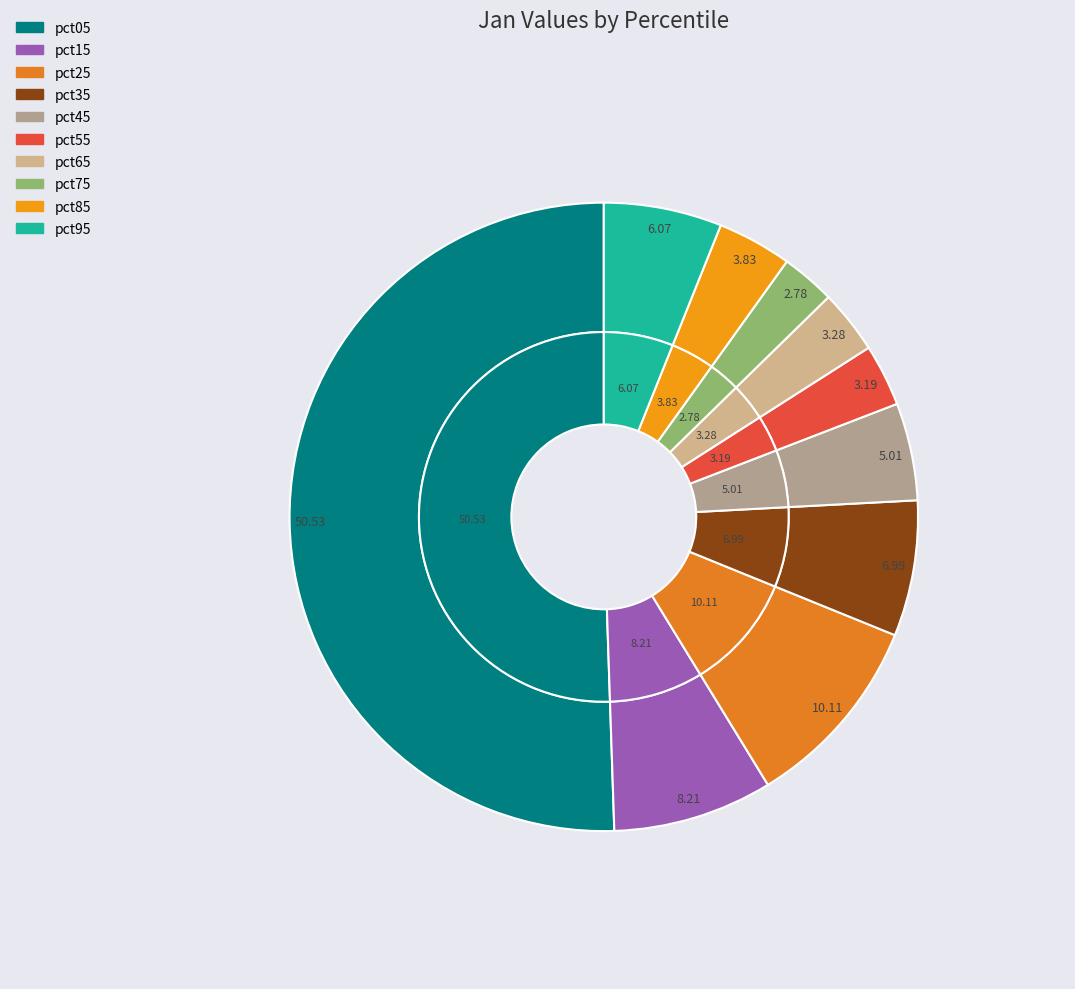

True or false: pct75 accounts for 3% of the total.

True